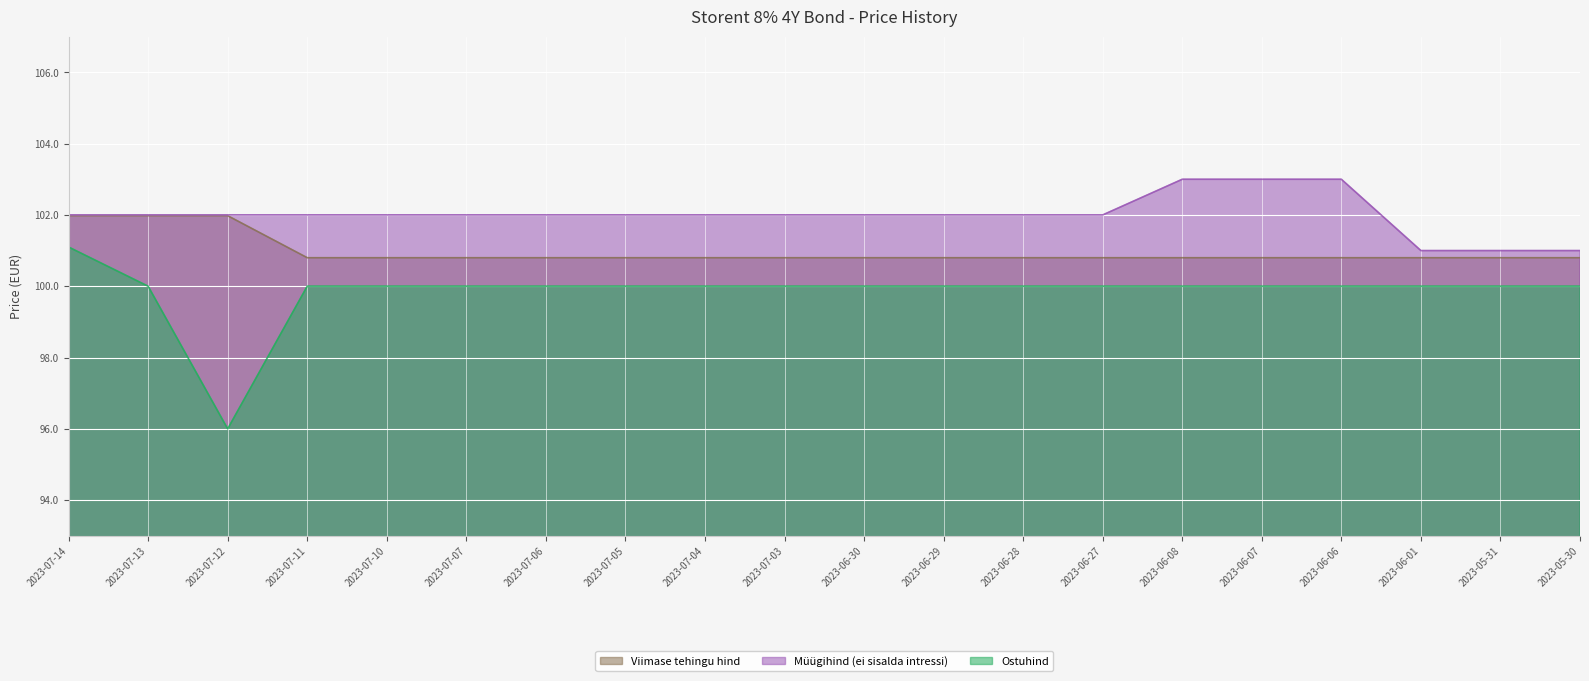

What is the maximum value shown in the chart?

103.0